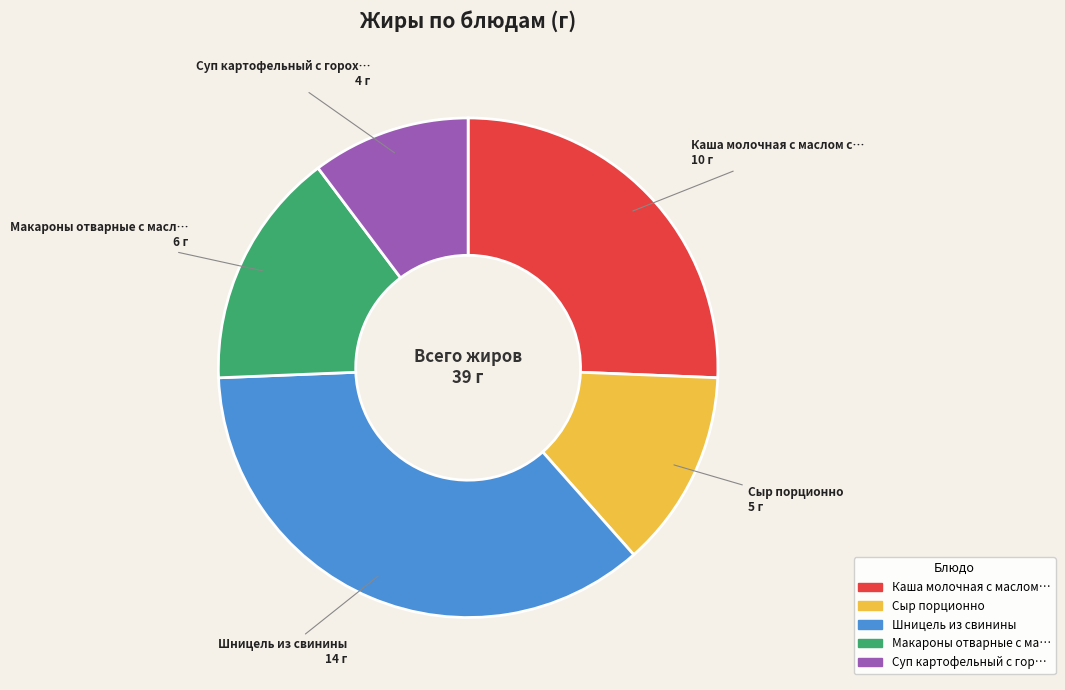

Is there any slice that represents more than half of the pie?

No